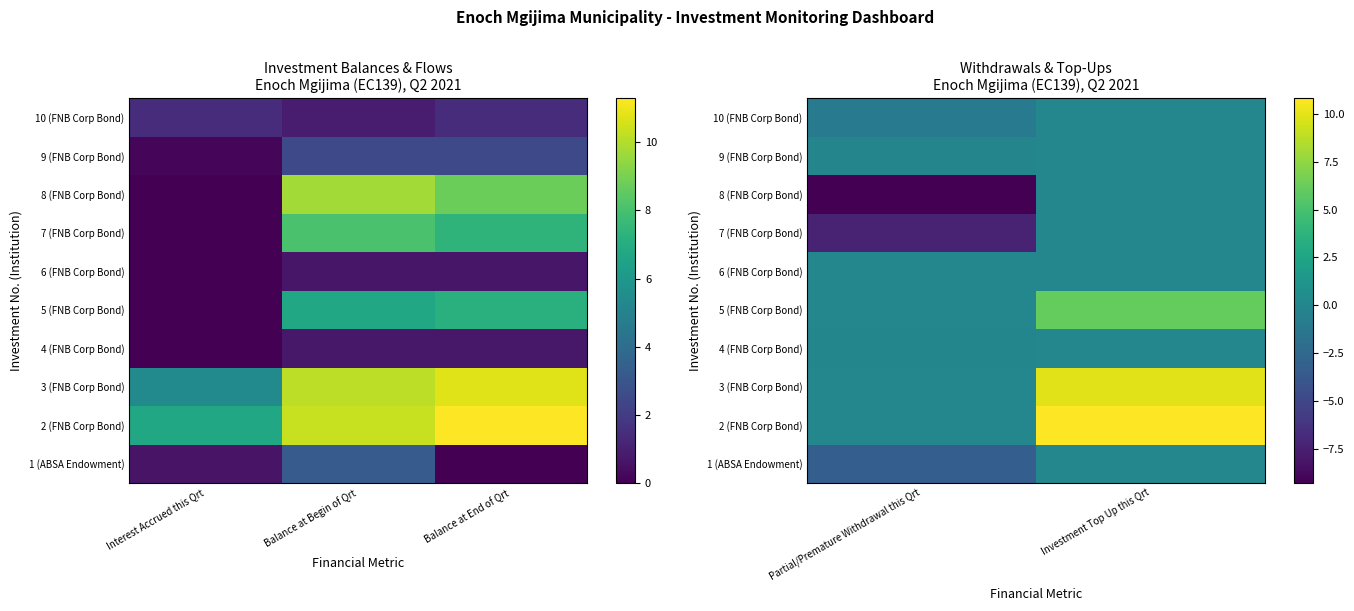

At how many categories does at least one series exceed -8?

2